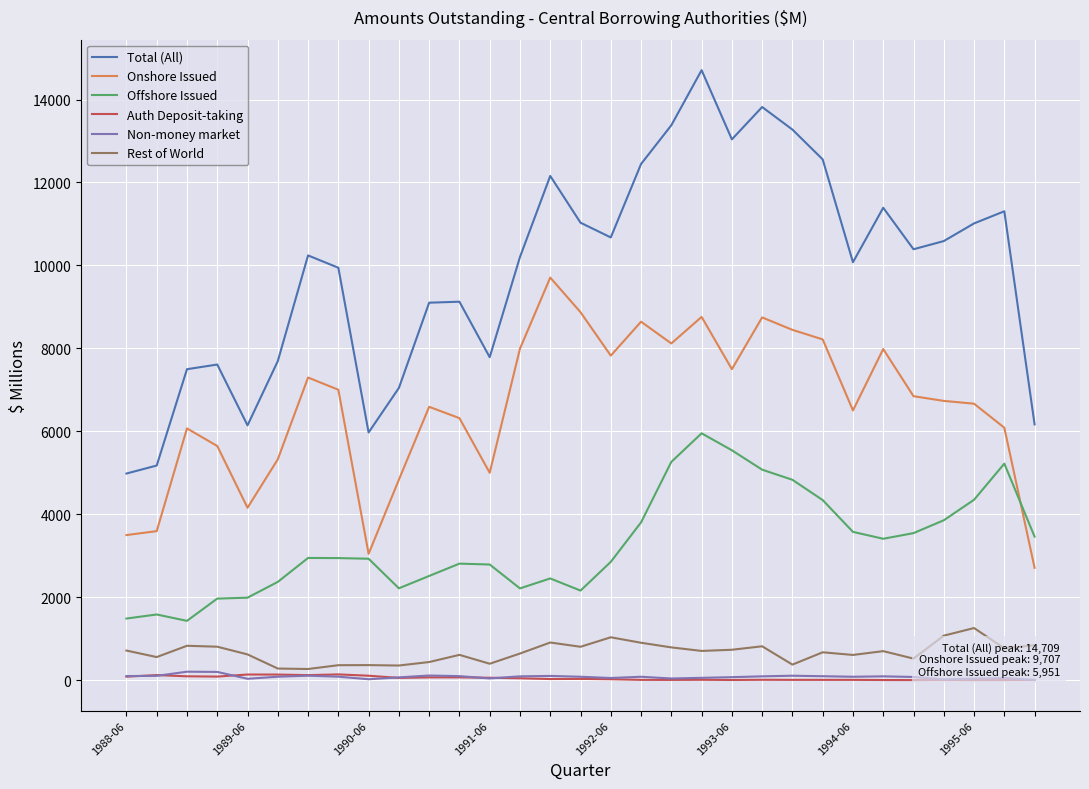

What is the maximum value for Auth Deposit-taking?

137